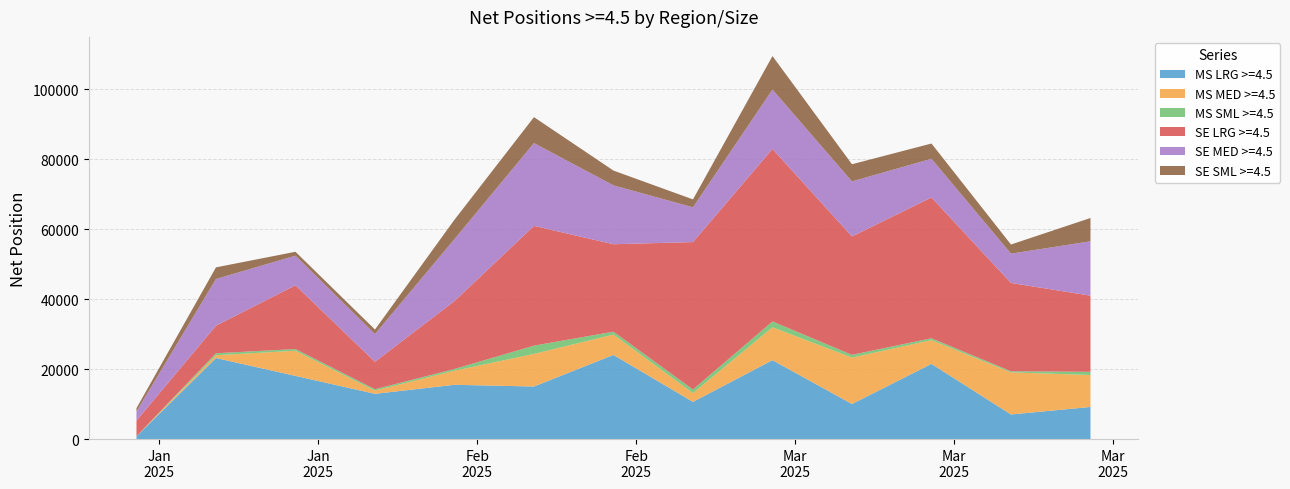

Reading left to right, extract all data points from this chart.

MS LRG >=4.5: 782	23182	18065	12942	15521	15035	24064	10637	22562	10034	21498	7034	9183
MS MED >=4.5: 0	796	7187	905	4027	9316	5826	2521	9399	13273	6799	12043	9139
MS SML >=4.5: 37	560	491	405	495	2367	818	1026	1671	776	529	313	903
SE LRG >=4.5: 4463	7889	18229	7841	19425	34244	25006	42142	49334	33848	40270	25248	21786
SE MED >=4.5: 2600	13341	8466	7924	17717	23672	16830	9944	16963	15745	11050	8375	15541
SE SML >=4.5: 949	3332	1116	1307	5535	7421	4226	2261	9593	4907	4364	2619	6661